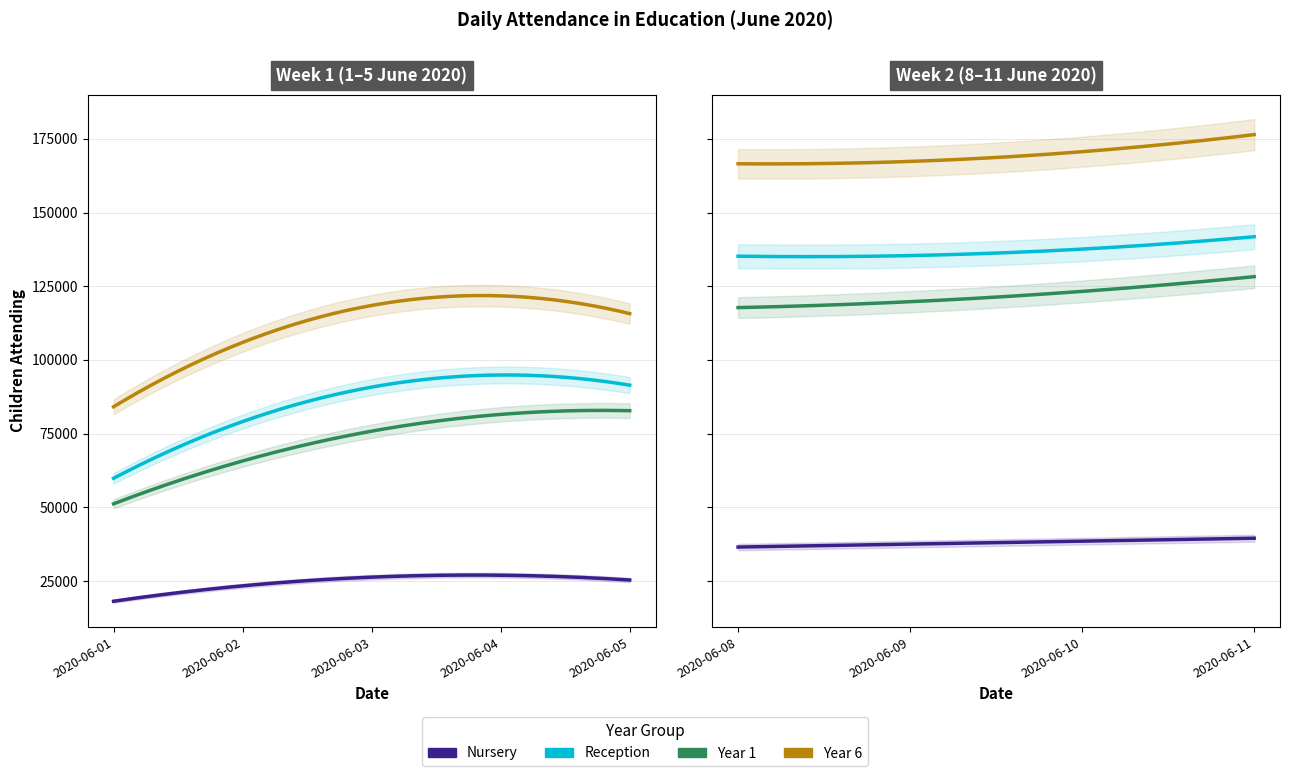

What is the sum of all Year 6 values?

1227000